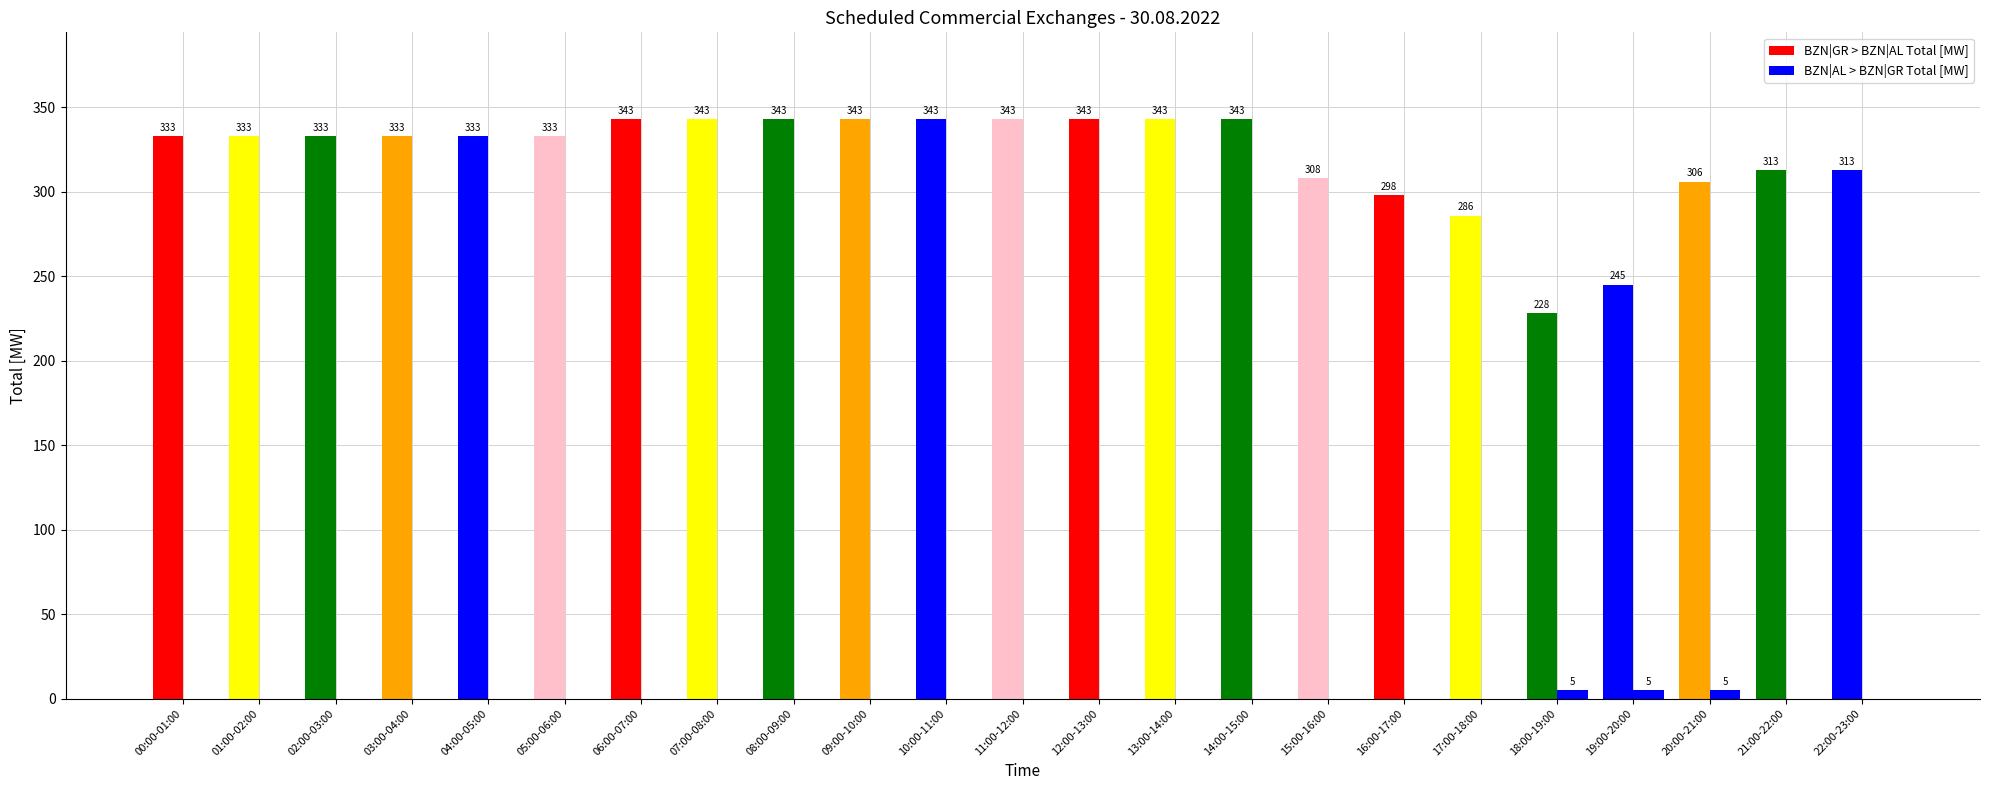

What is the average value of the BZN|AL > BZN|GR Total [MW] series?

1